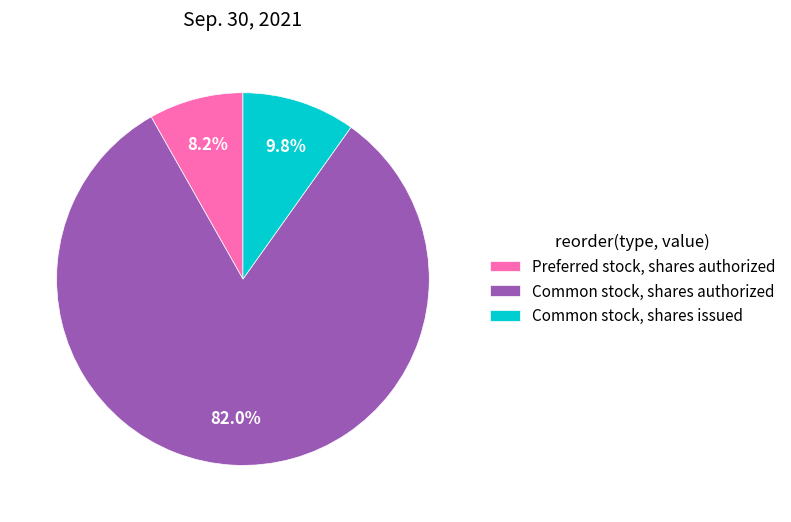

What is the smallest slice in the pie chart?

Preferred stock, shares authorized